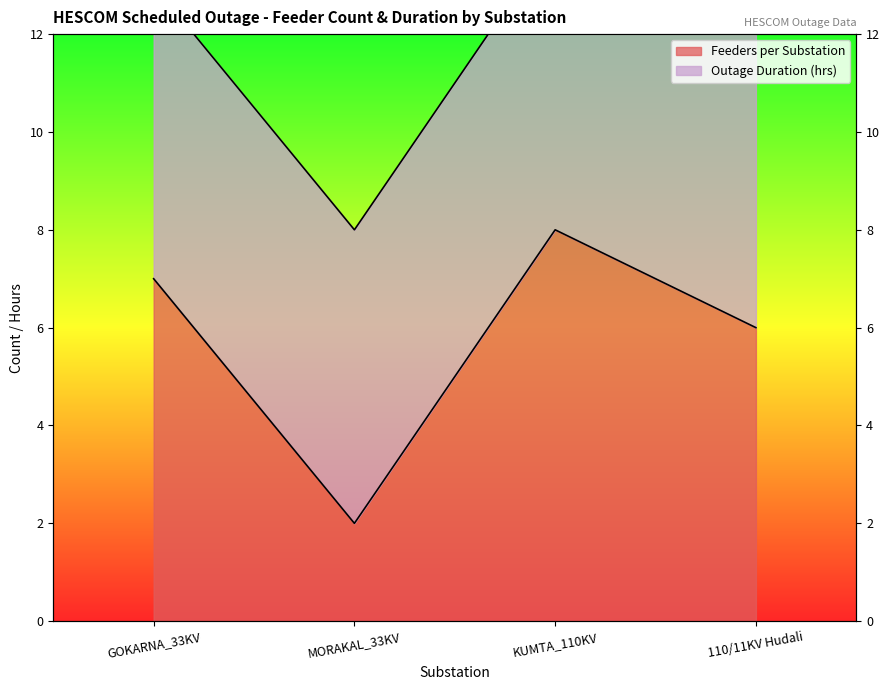

True or false: the data shows 13 at KUMTA_110KV.

False